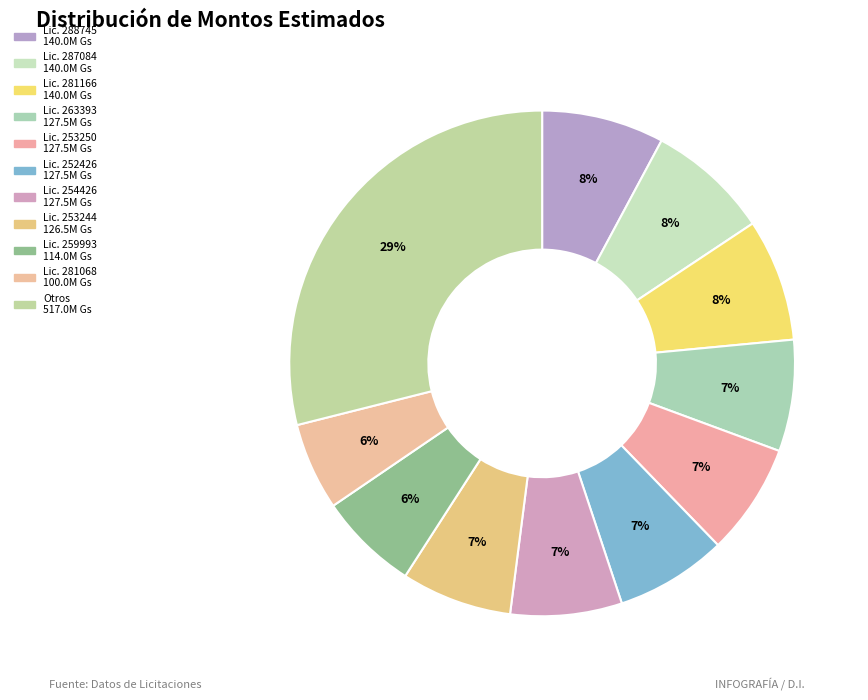

Is there a majority slice in this chart?

No